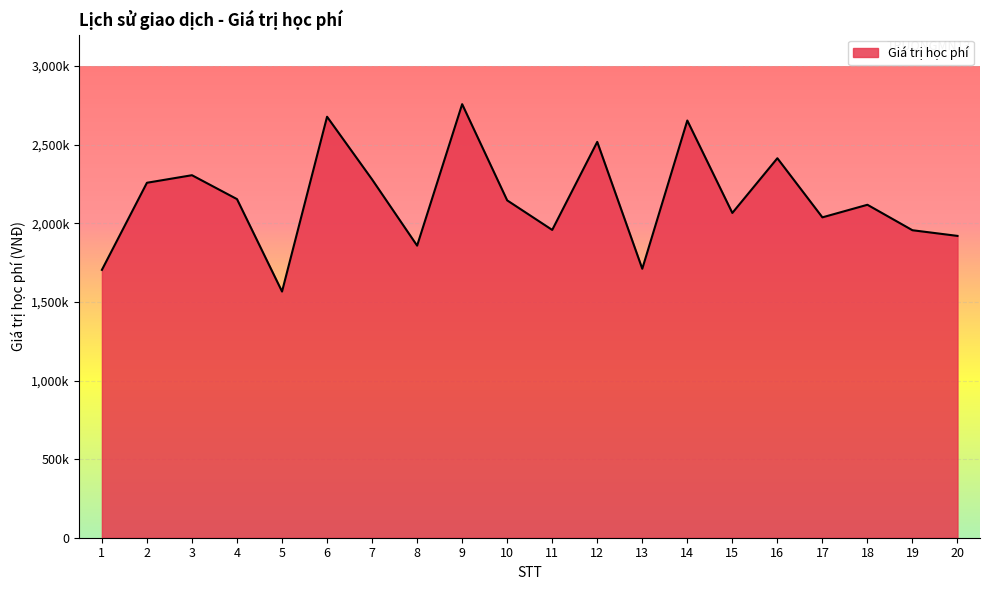

Does the chart display data point markers on the line(s)?

No